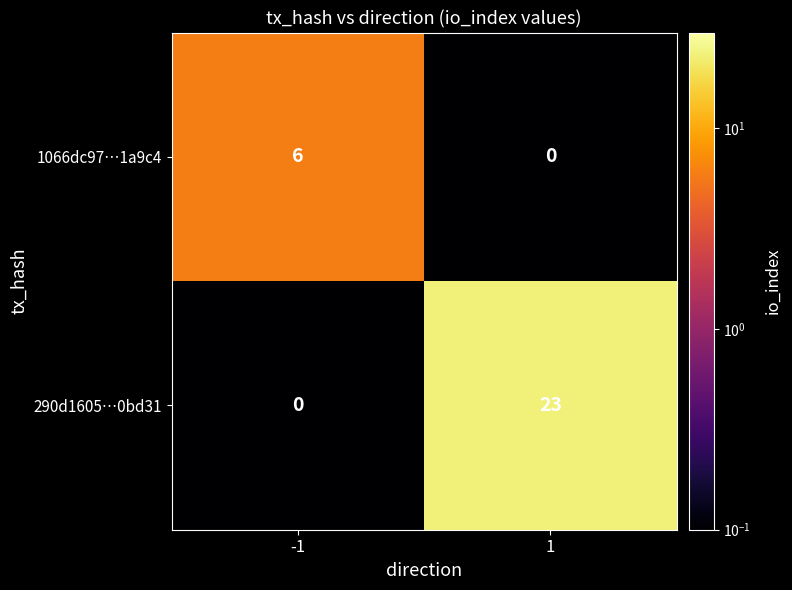

Reading left to right, transcribe all the data shown in this chart.

1066dc97…1a9c4: -1=6	1=0
290d1605…0bd31: -1=0	1=23